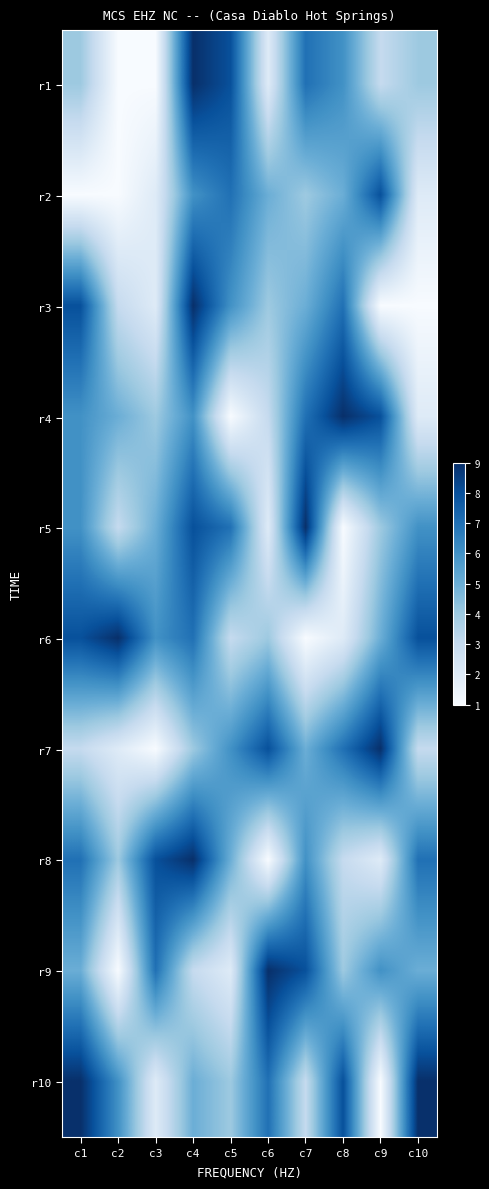

List the series in order of their peak value, highest first.

r1, r3, r4, r5, r6, r7, r8, r9, r10, r2